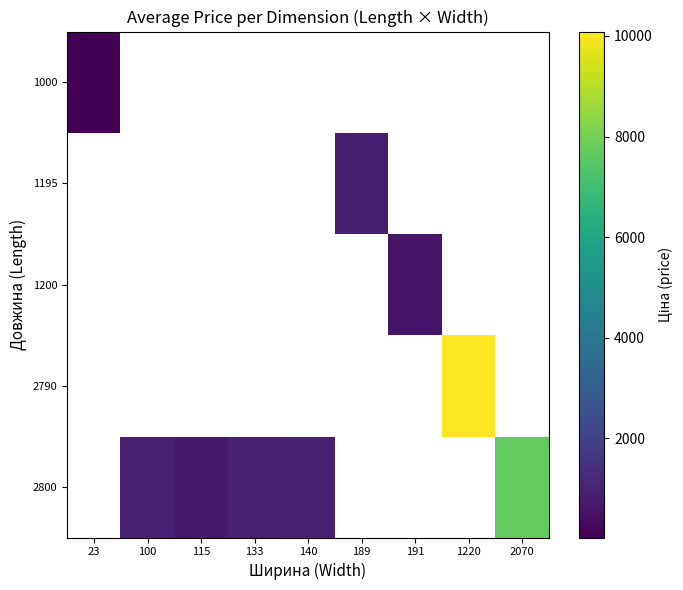

How many series are shown in this chart?

5